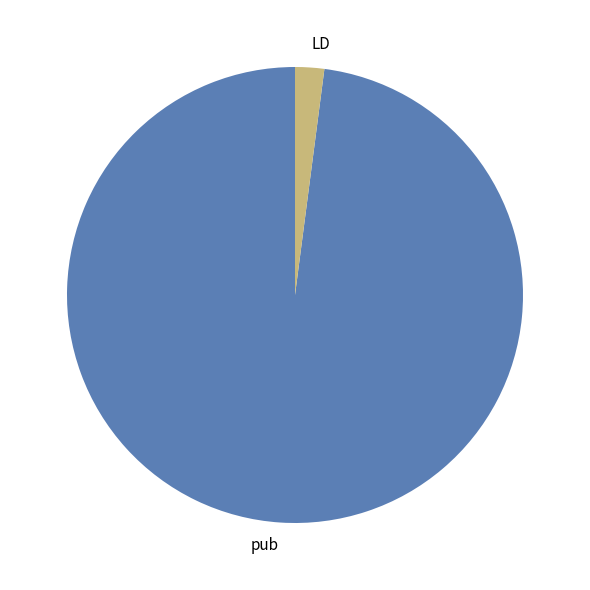

The LD slice represents 2% of the pie. True or false?

True